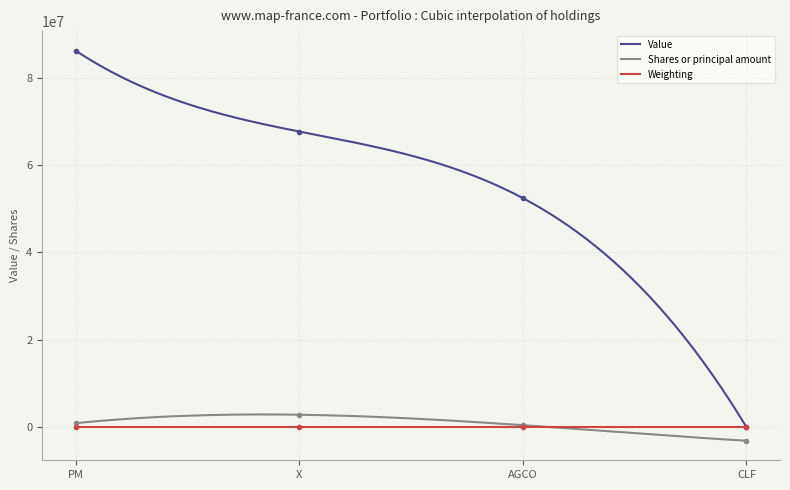

True or false: Weighting has a value of 26.6 at PM.

False